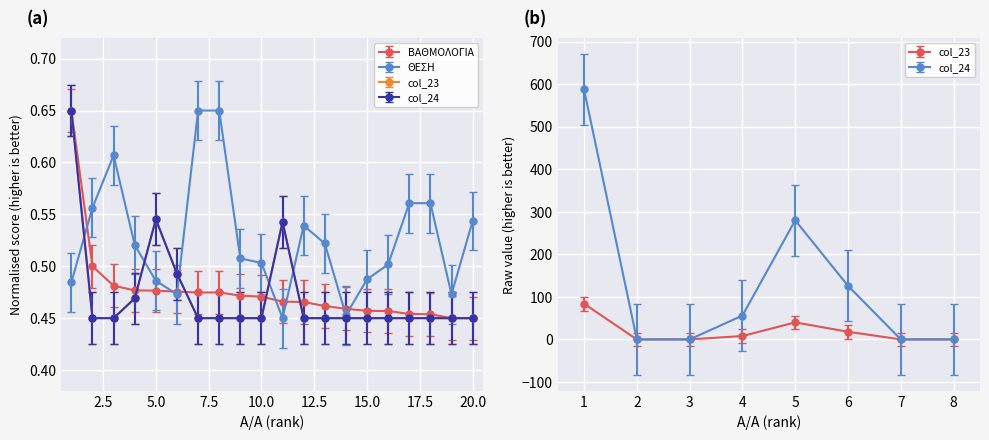

True or false: col_24 has more than 2 points higher than both neighbors.

False